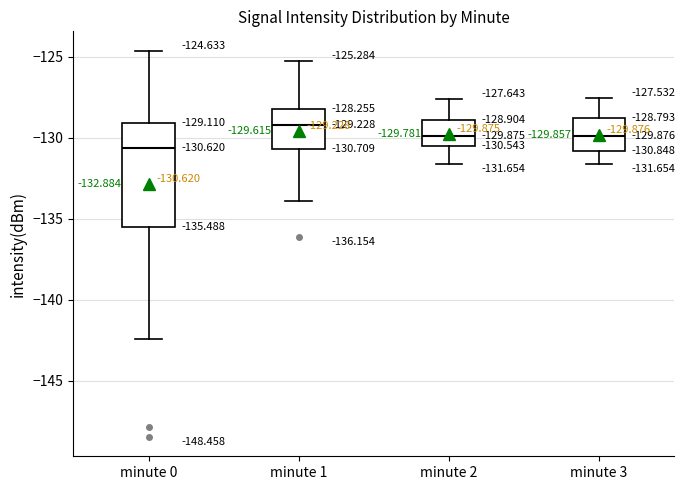

Comparing the boxes themselves (not the whiskers), which one is the tallest?

minute 0